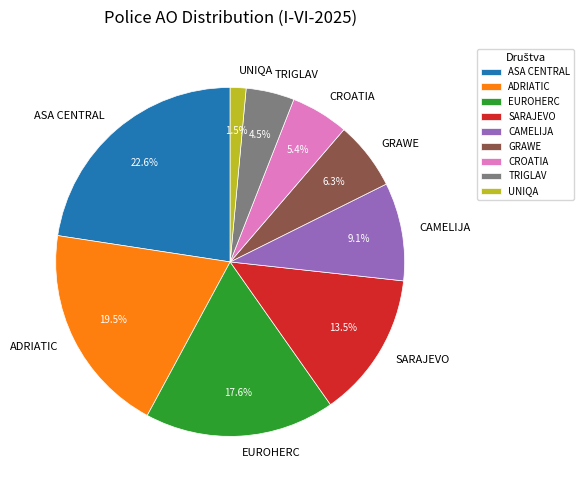

Which has a higher value, UNIQA or CAMELIJA?

CAMELIJA